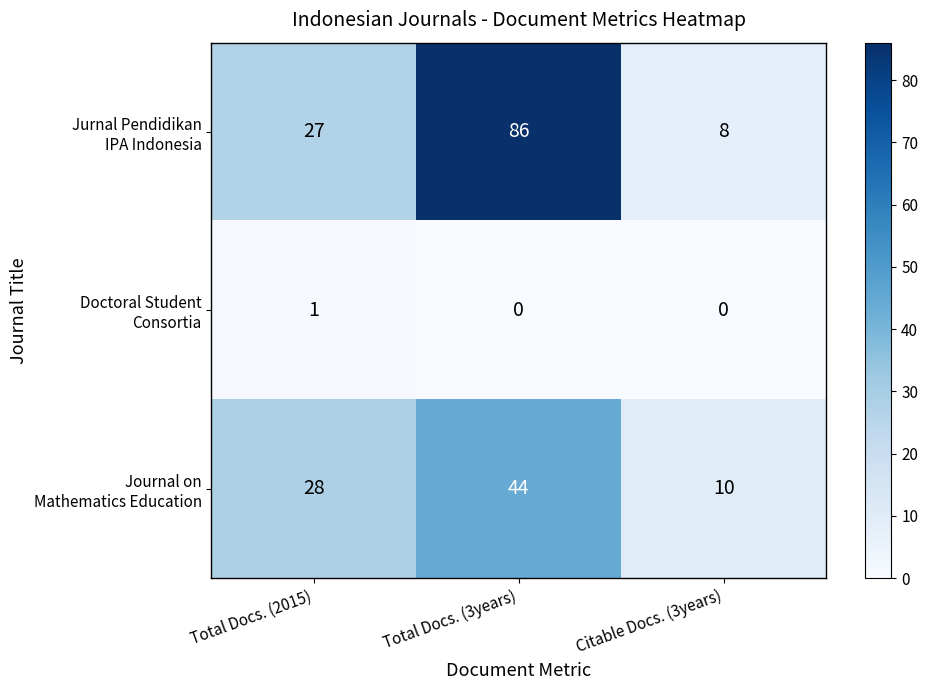

At which category is the sum across all series the highest?

Total Docs. (3years)